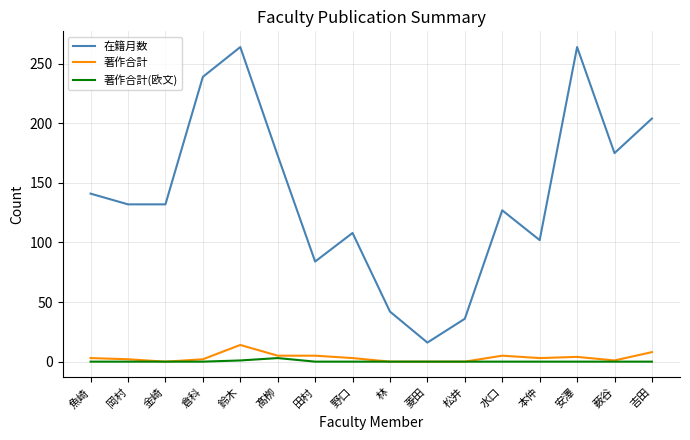

Which series has the largest total across all categories?

在籍月数